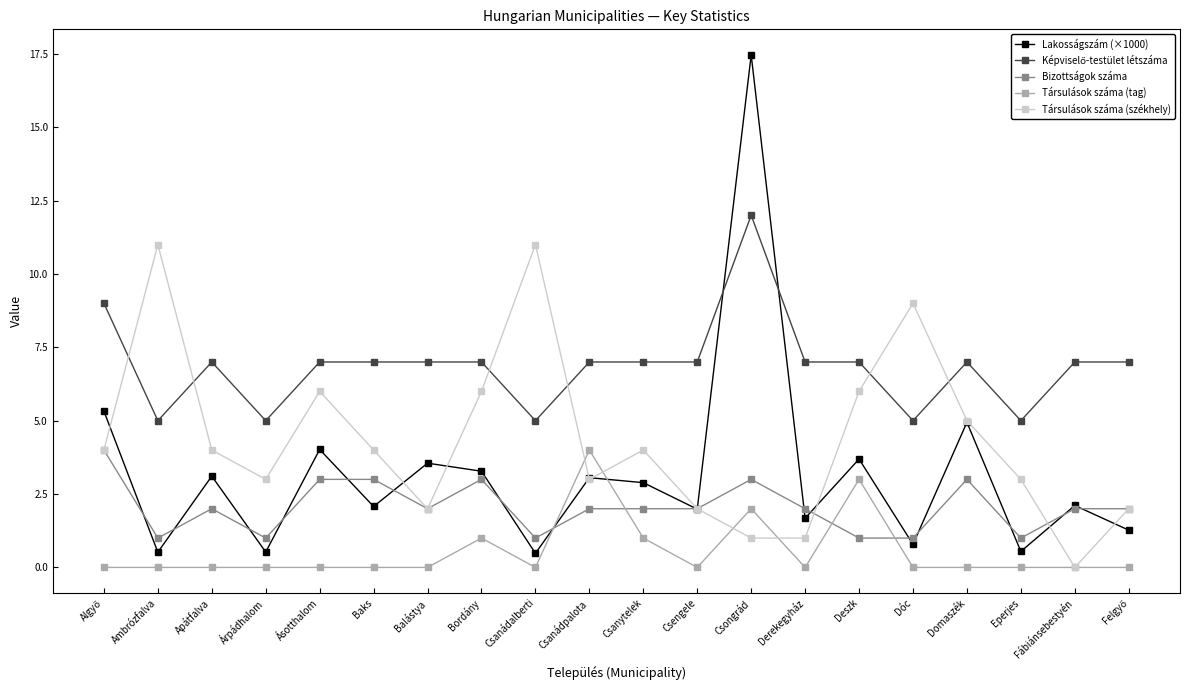

How many positive values does the Társulások száma (székhely) series have?

19